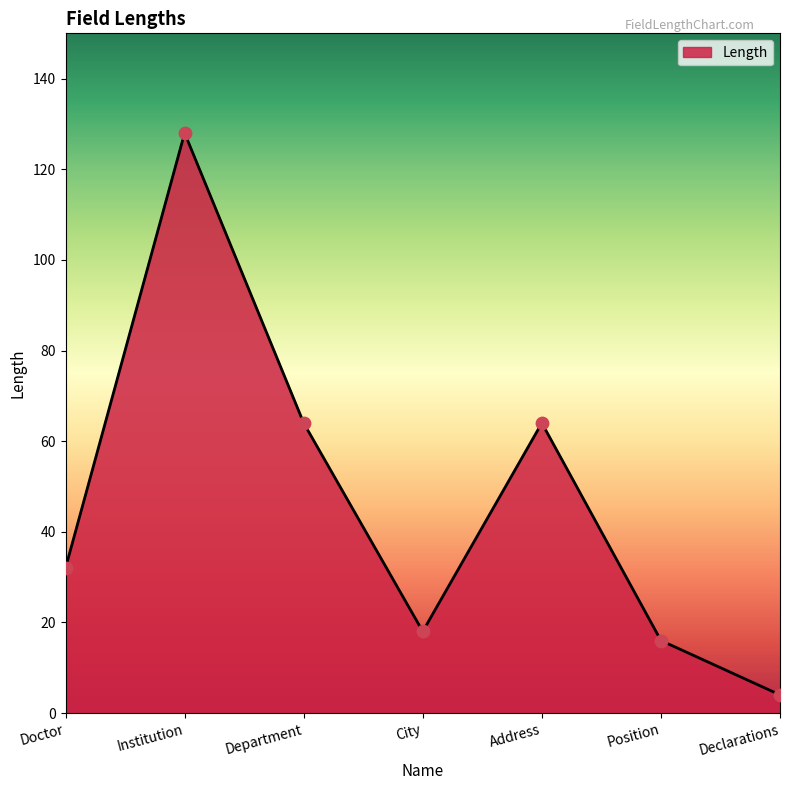

Between Position and Doctor, which is larger?

Doctor